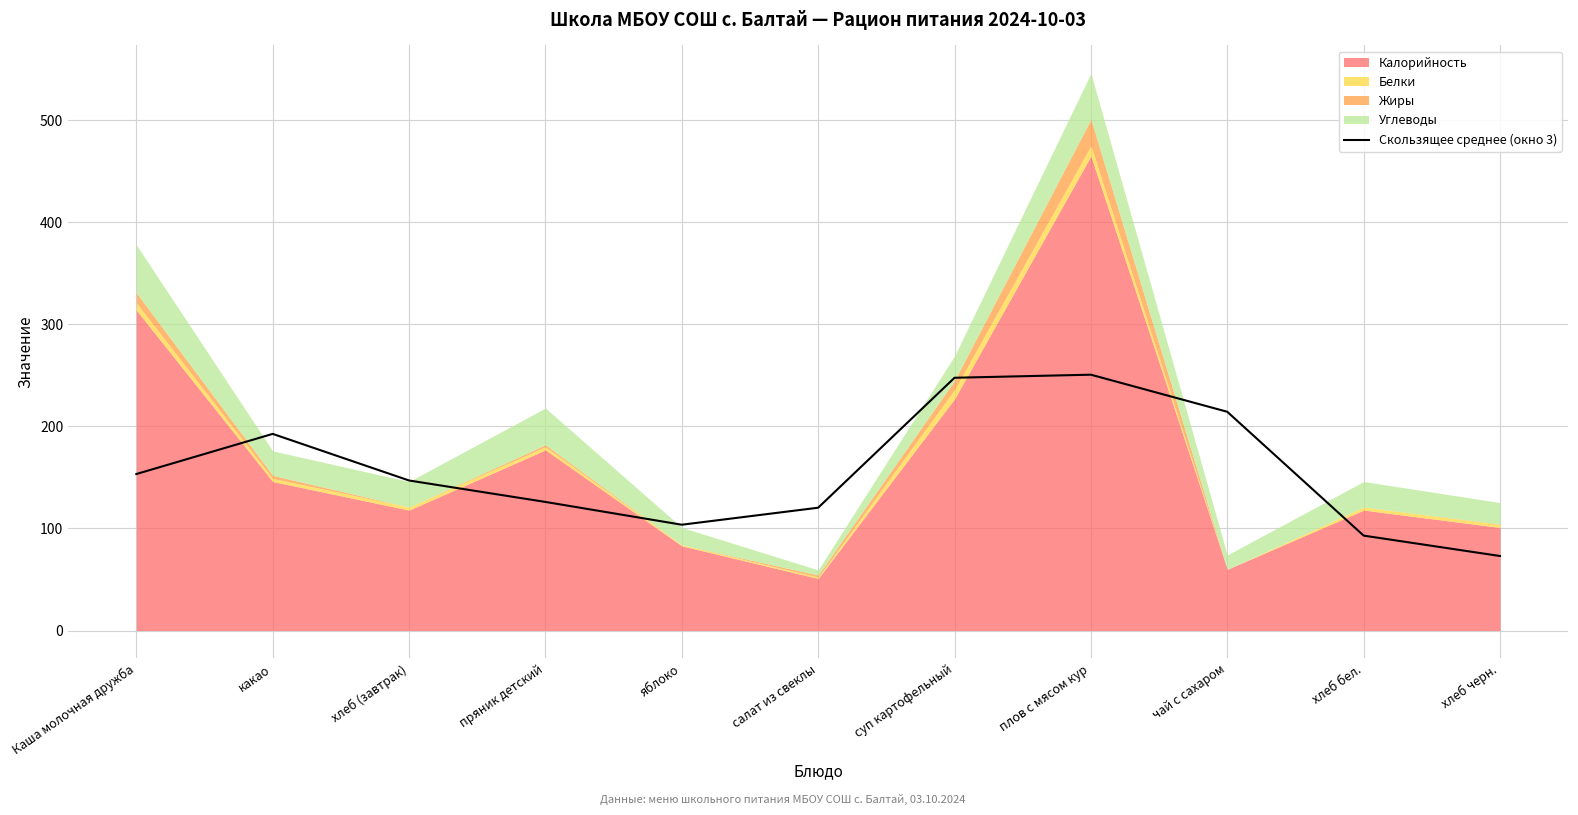

Where is the first local maximum?

какао